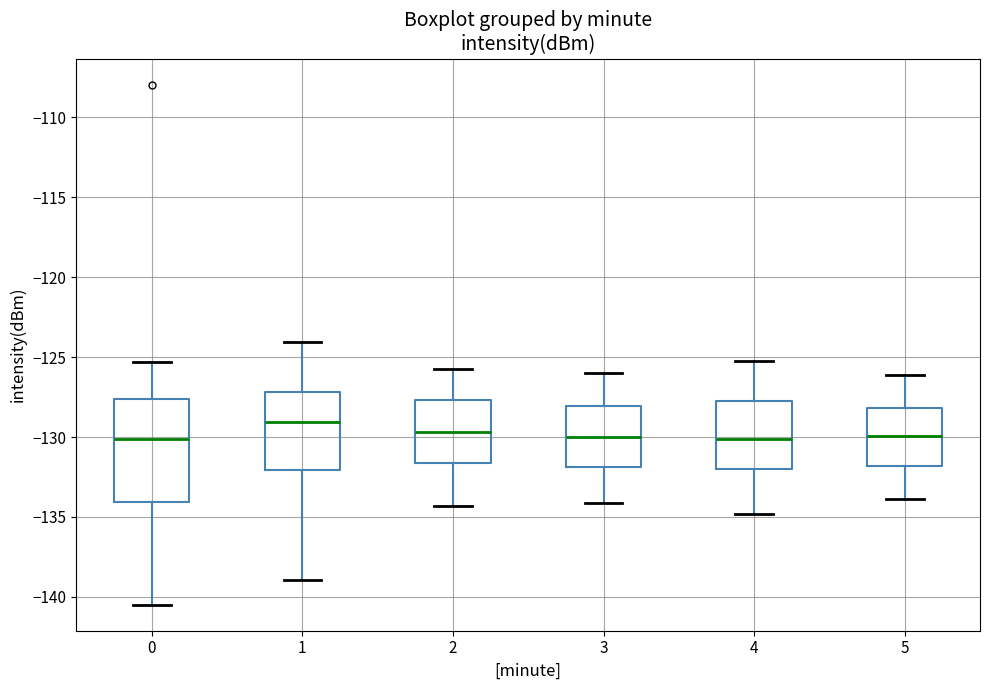

Comparing the boxes themselves (not the whiskers), which one is the tallest?

0